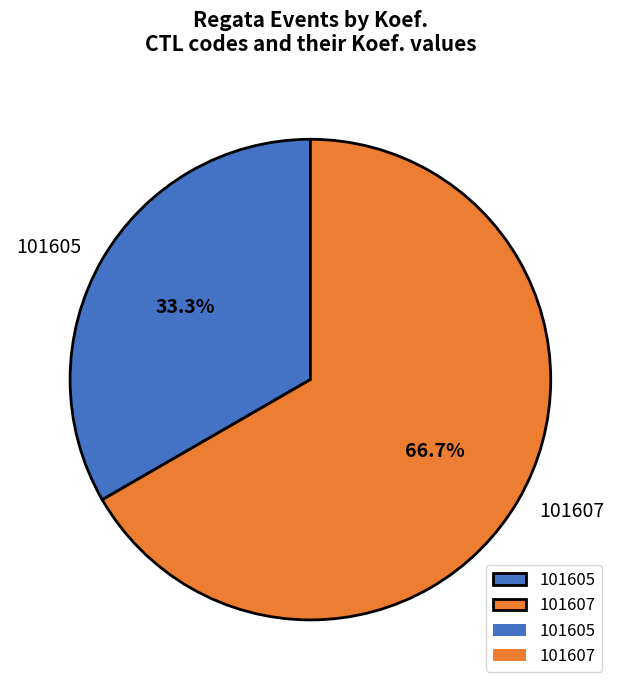

To the nearest percent, what is the combined percentage of 101605 and 101607?

100%